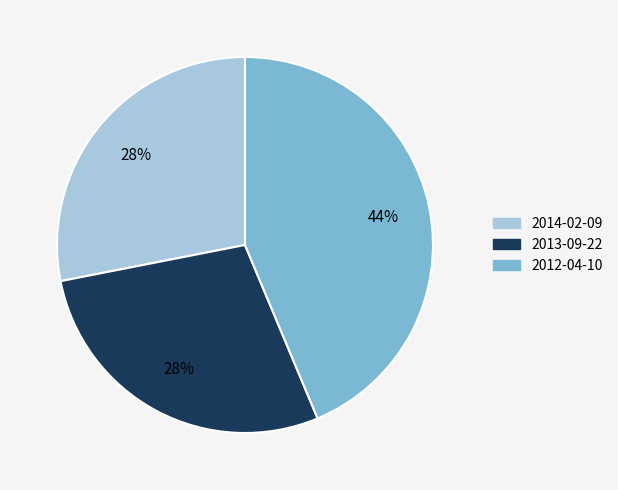

Is it true that 2013-09-22 is 28% of the pie?

True